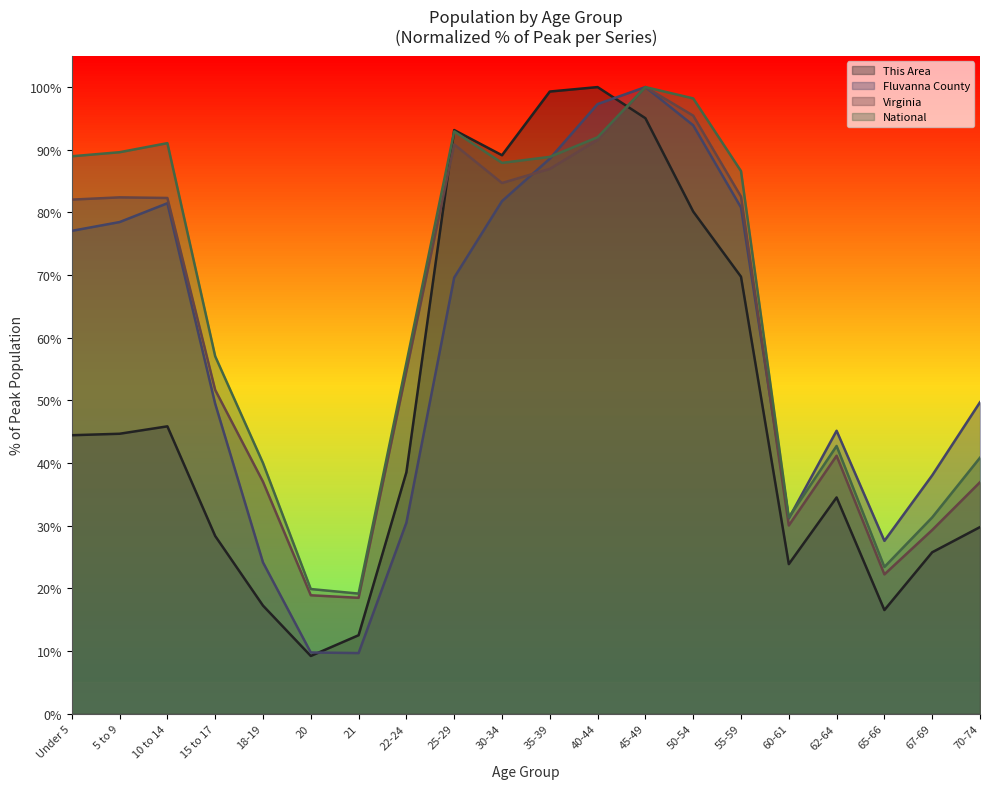

At 67-69, list the series in order from smallest to largest.

This Area, Virginia, National, Fluvanna County